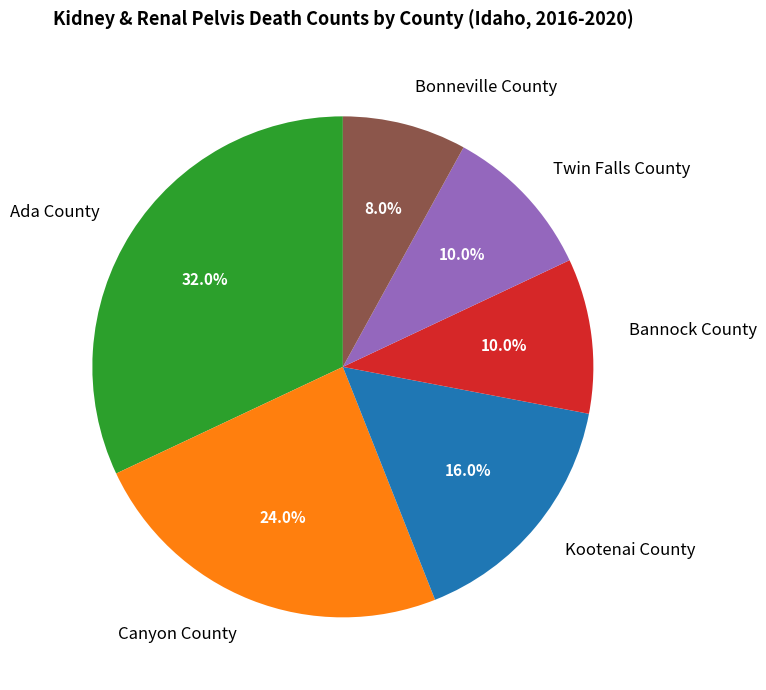

To the nearest percent, what is the average slice percentage?

17%